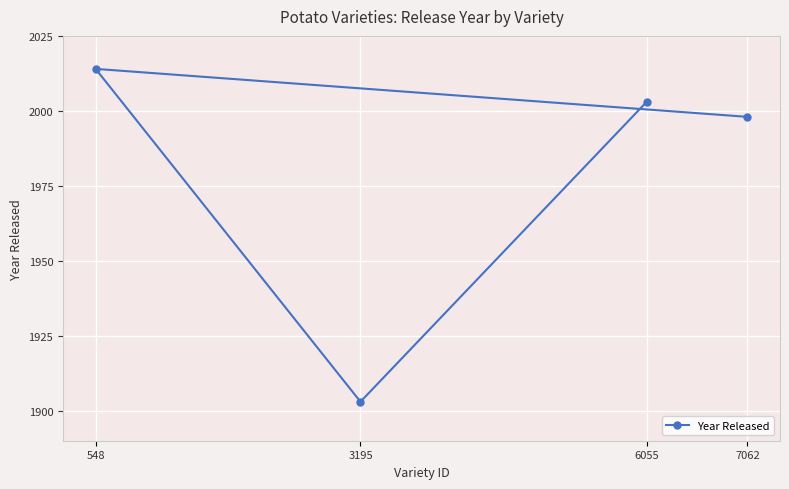

True or false: the data shows 932 at 3195.

False